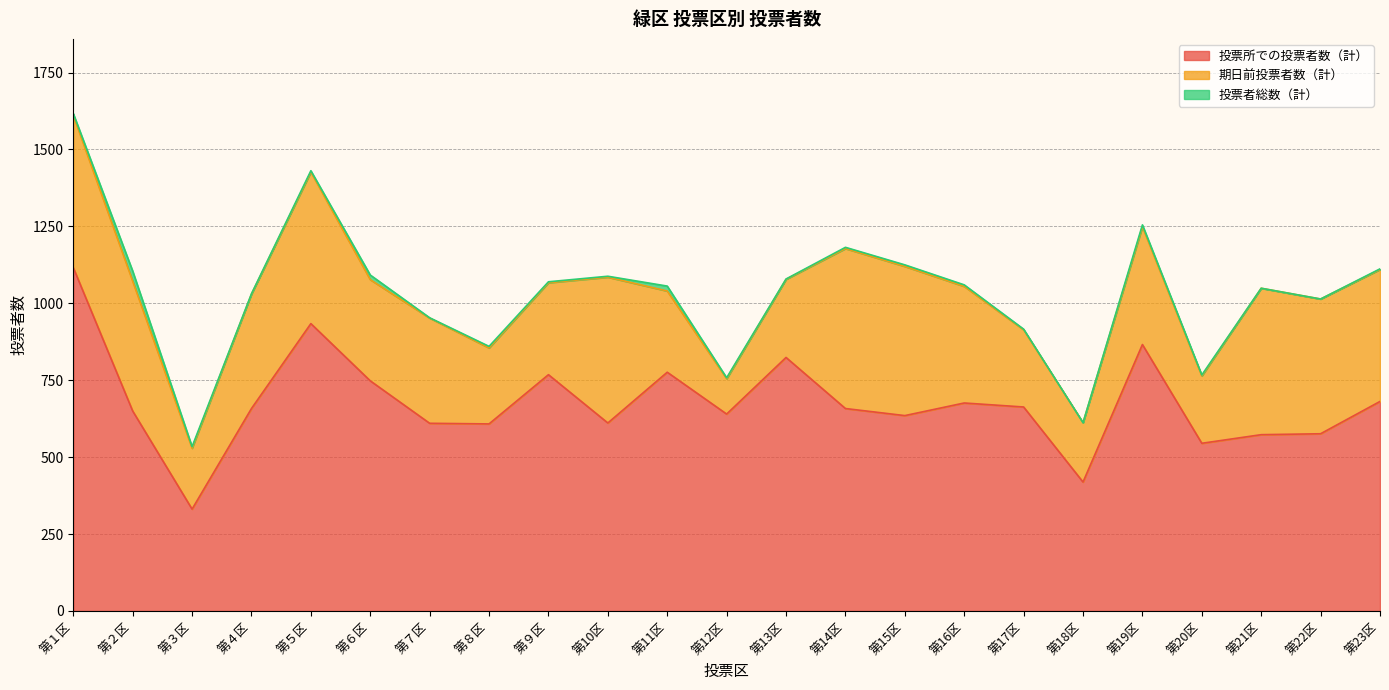

The value of 投票者総数（計） at 第２区 is 1105. True or false?

True